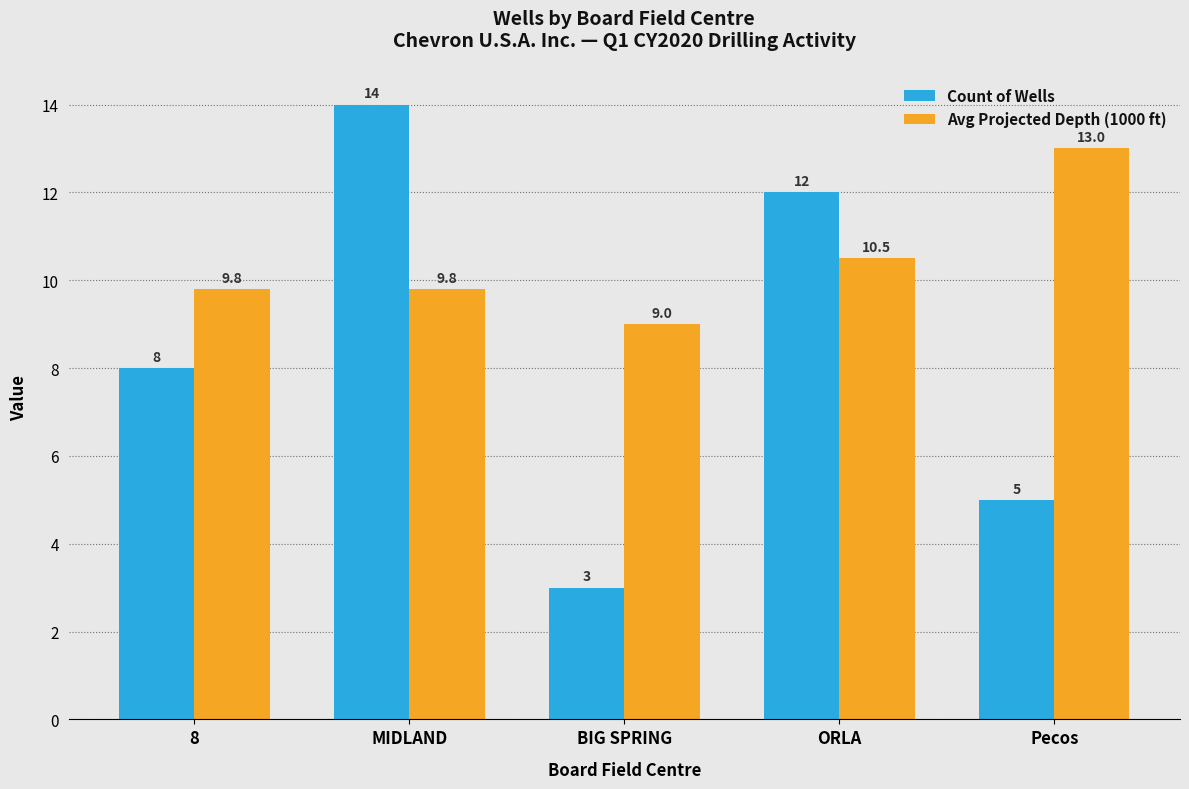

Reading left to right, transcribe all the data shown in this chart.

Count of Wells: 8=8.0	MIDLAND=14.0	BIG SPRING=3.0	ORLA=12.0	Pecos=5.0
Avg Projected Depth (1000 ft): 8=9.8	MIDLAND=9.8	BIG SPRING=9.0	ORLA=10.5	Pecos=13.0